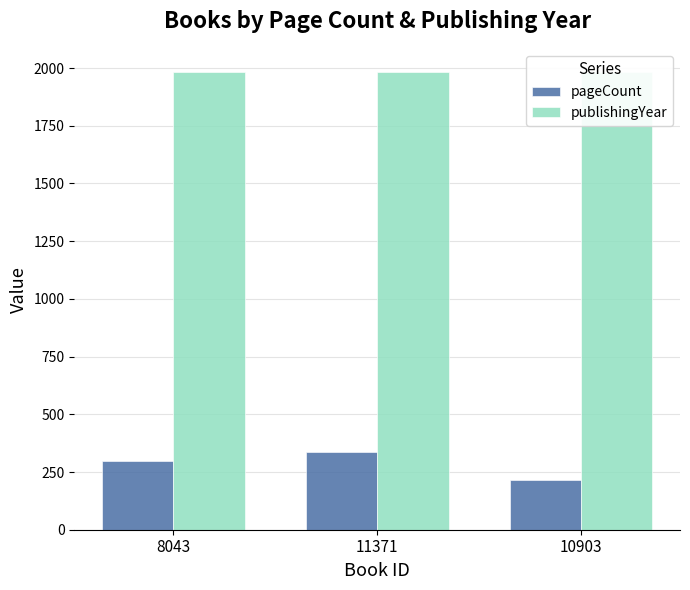

Count the publishingYear values in the range 1983 to 1984.

3